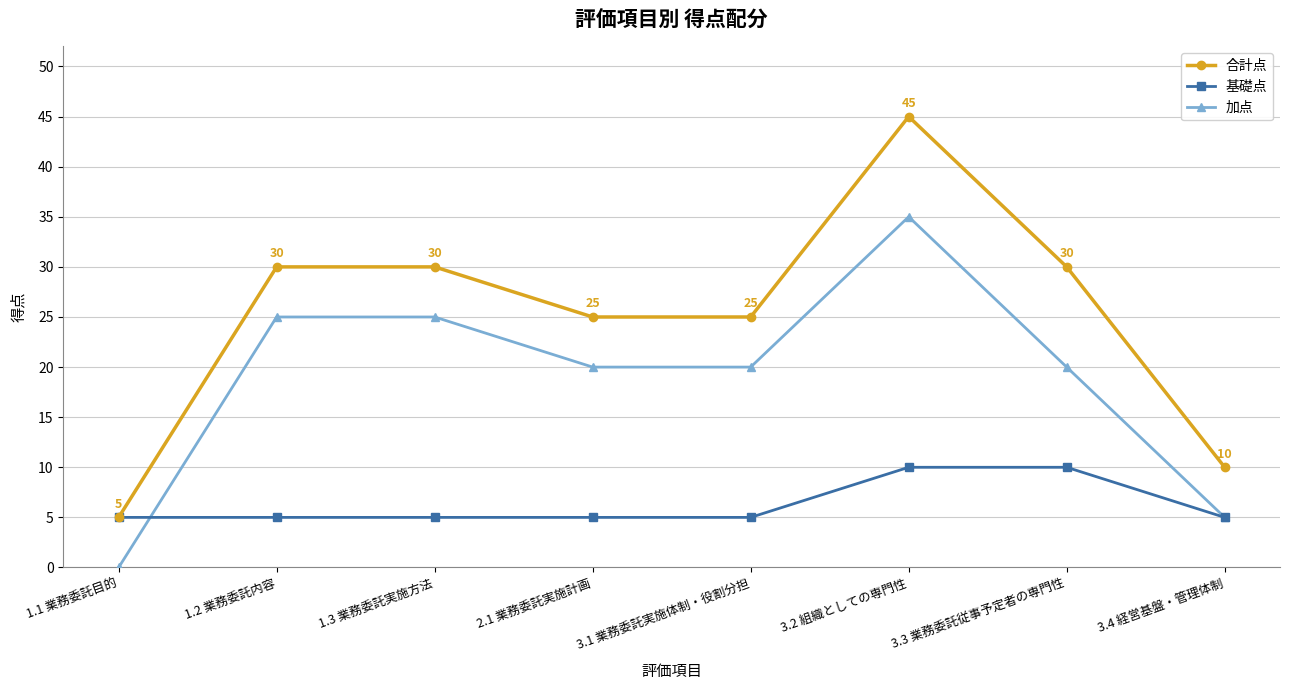

What is the label of the 3rd point from the right?

3.2 組織としての専門性